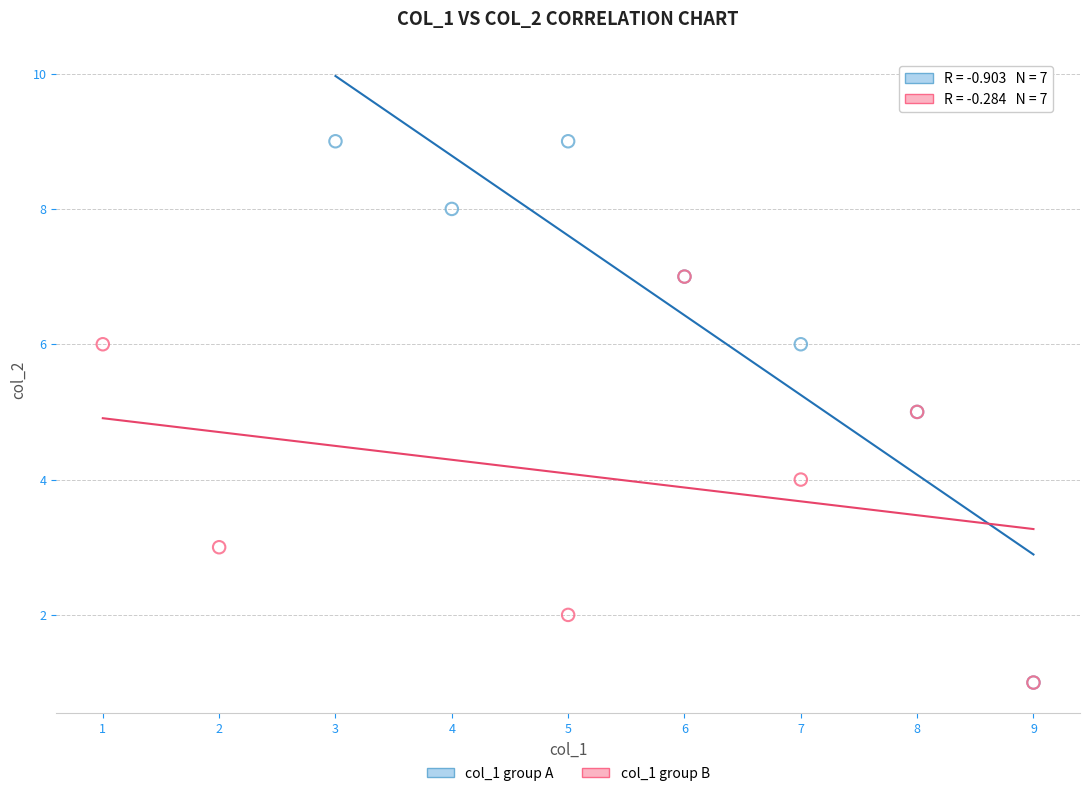

Which series contains the highest Y value?

col_1 group A